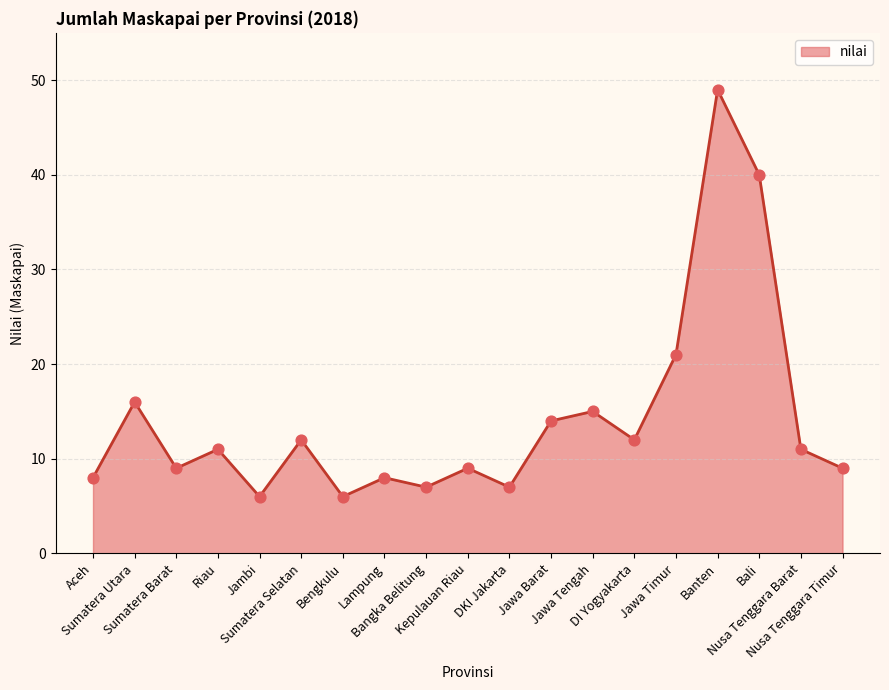

What is the change in value from Jawa Barat to Bali?

+26